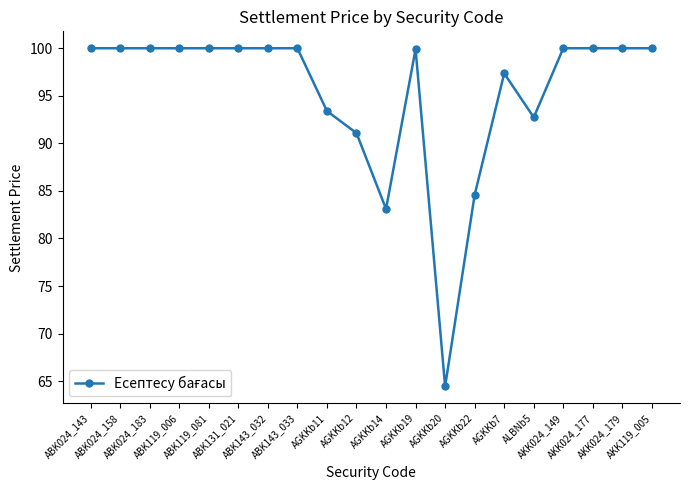

What position from the right is AKK024_177?

3